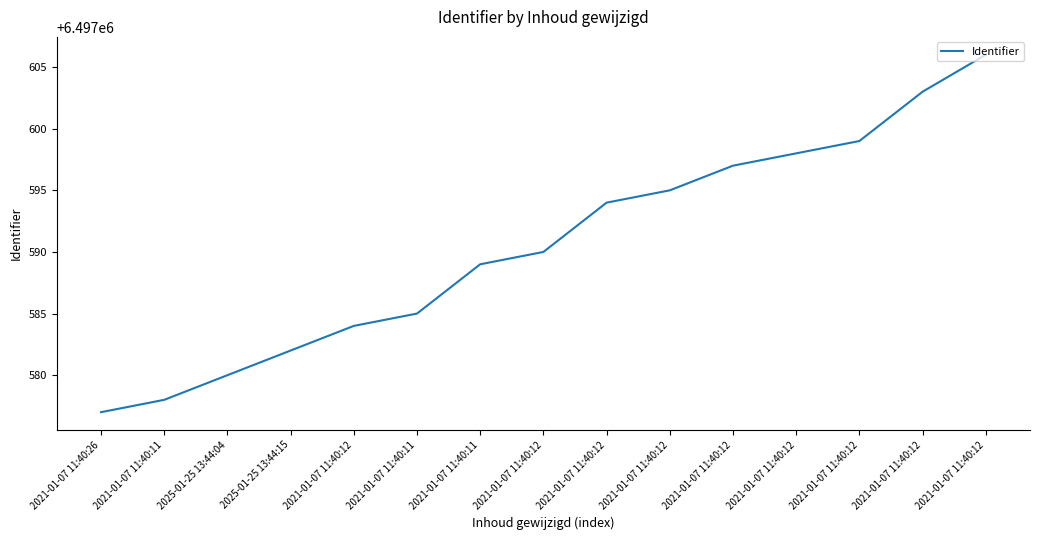

Does the chart have visible grid lines?

No